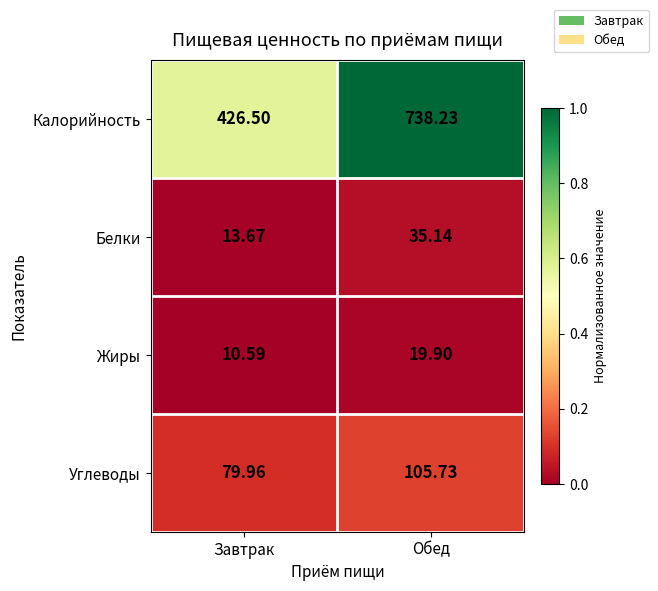

What is the total value across all series at Обед?

899.0